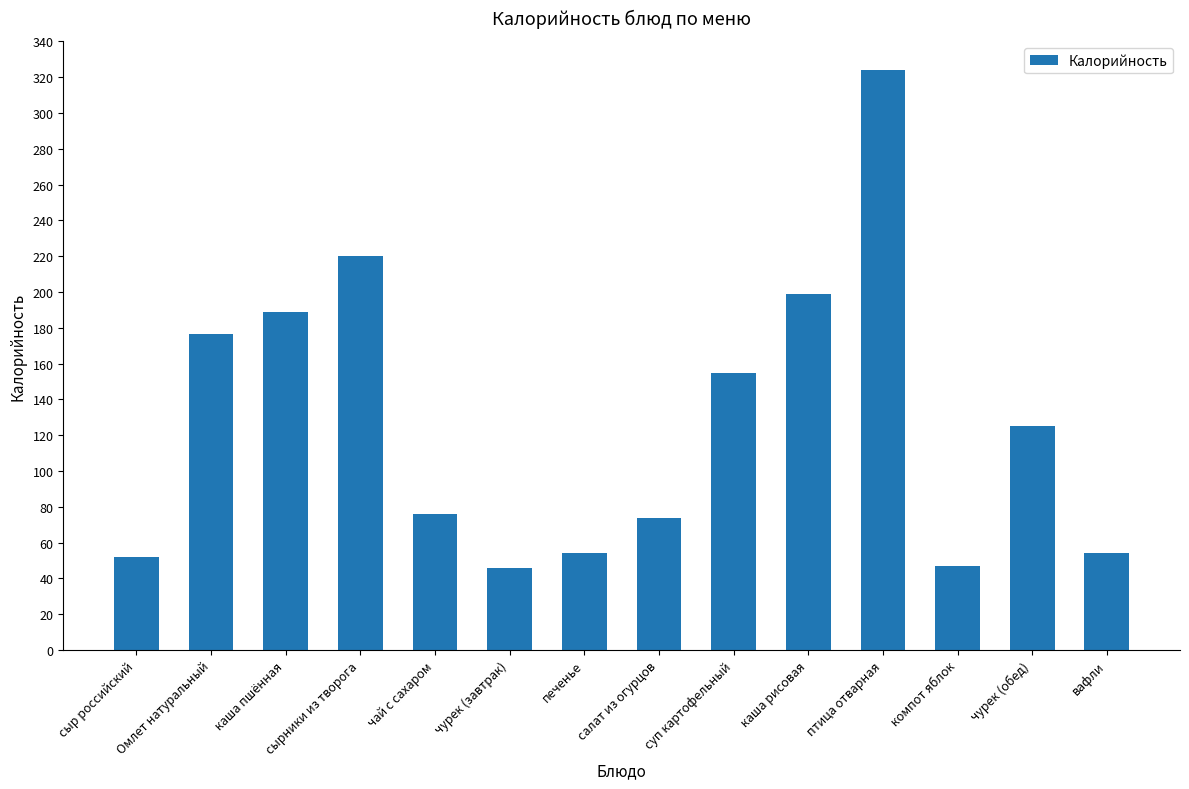

What is the minimum value shown in the chart?

46.0